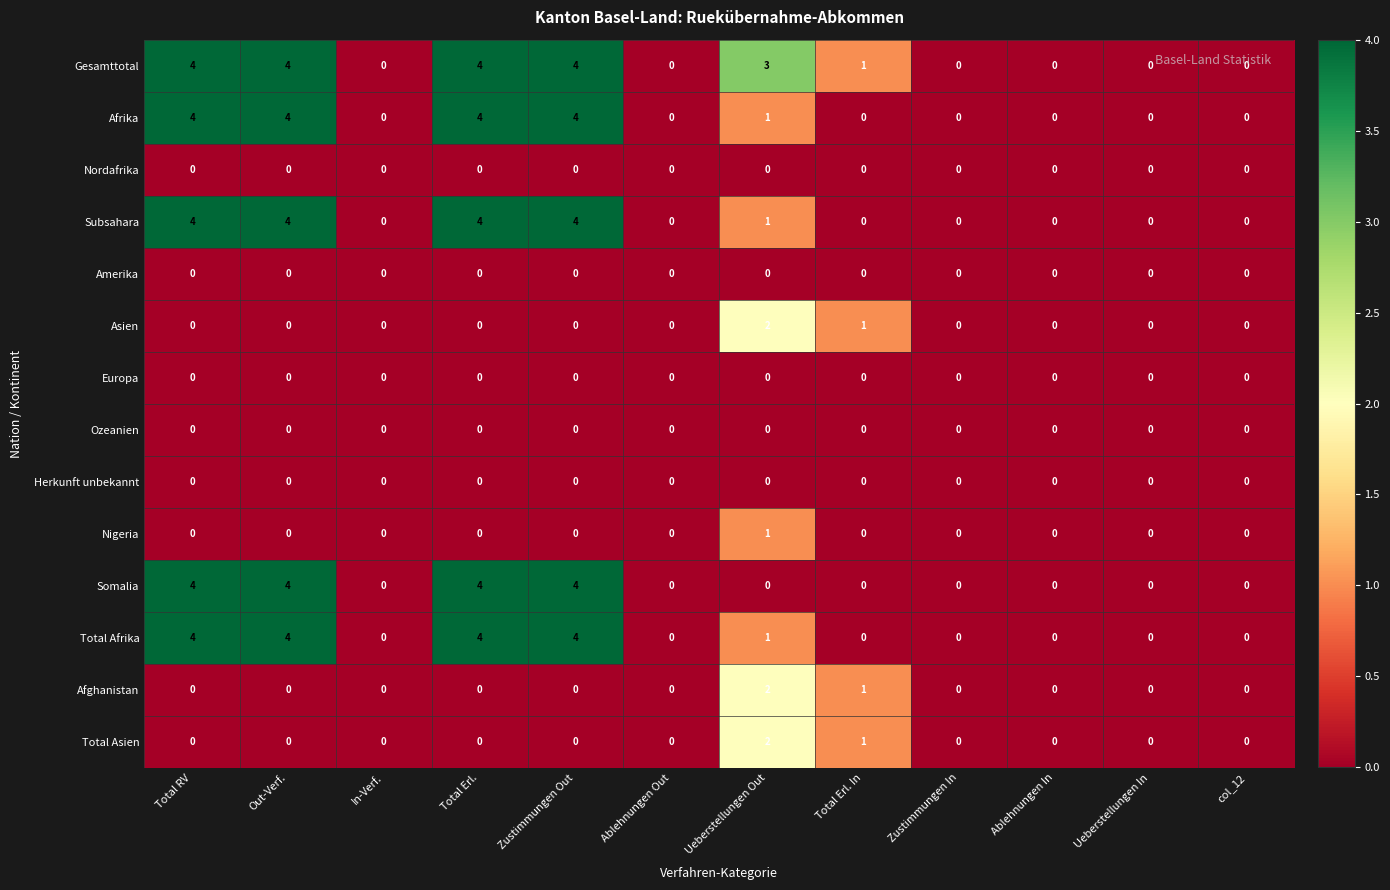

Which series has the largest total across all categories?

Gesamttotal